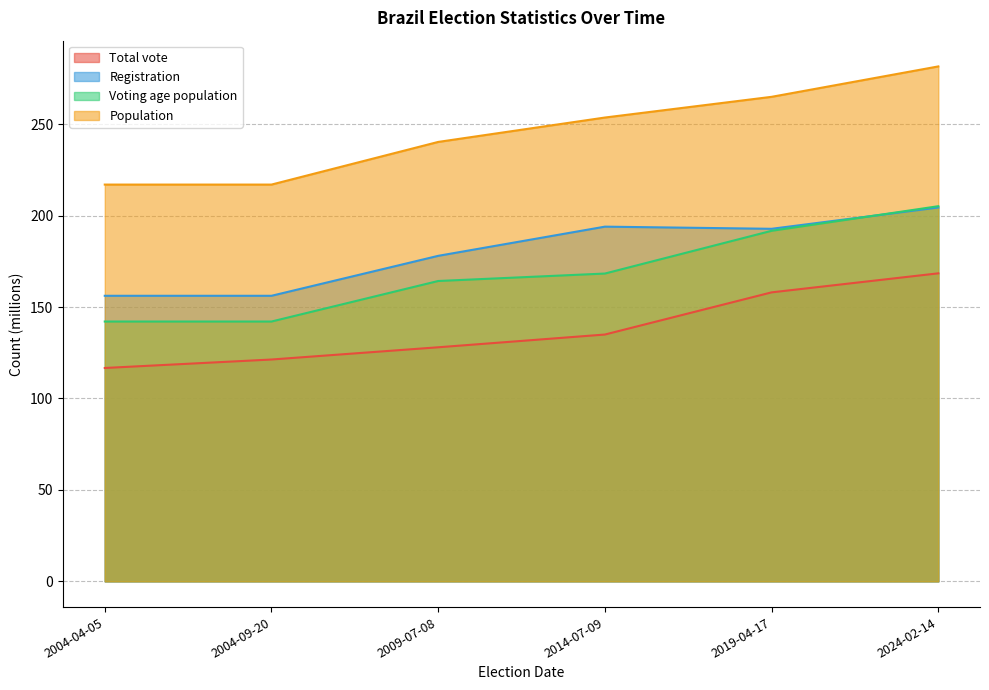

How many lines are shown in the chart?

4